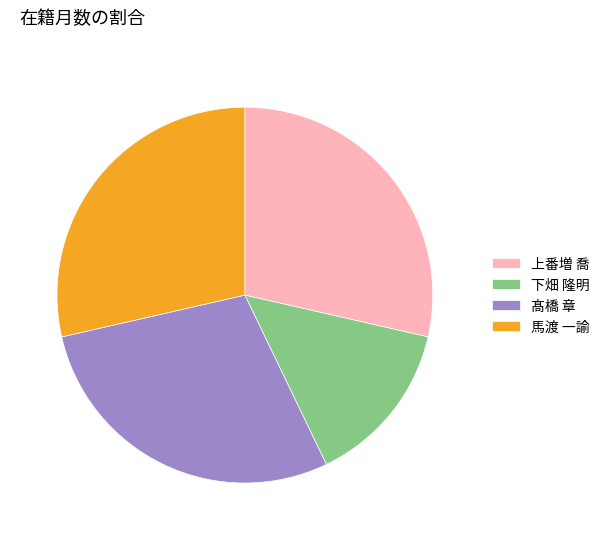

Is there any slice that represents more than half of the pie?

No